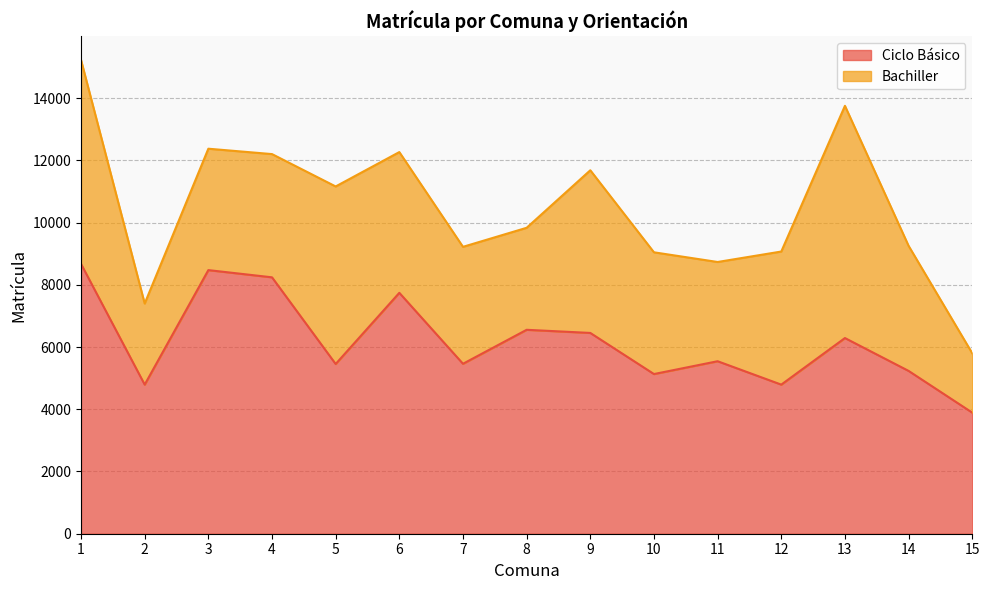

Count the number of values greater than 5543.

7